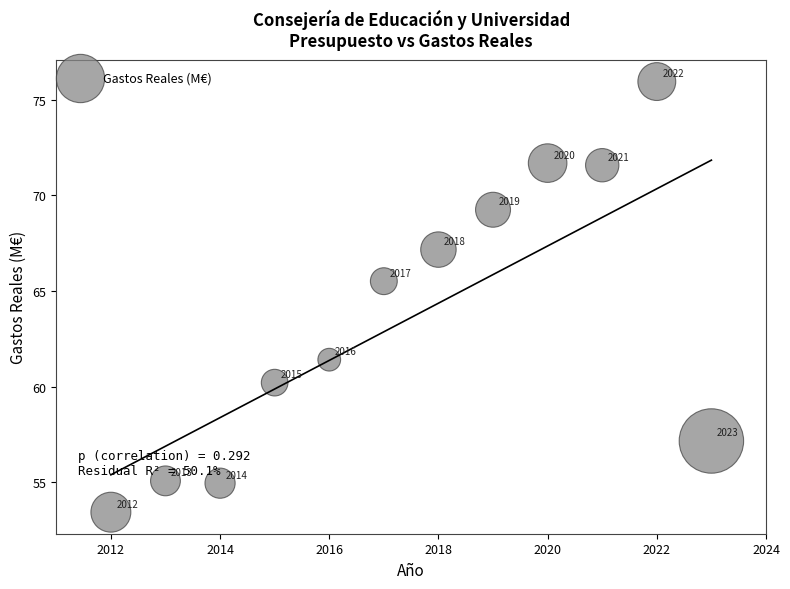

What Y value in the scatter plot is closest to 64?

65.5